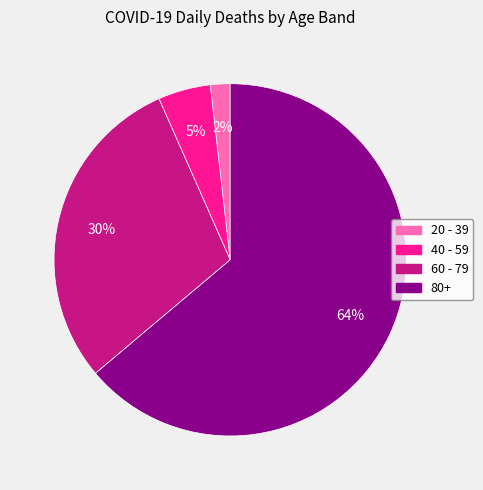

Does any single category account for the majority?

Yes